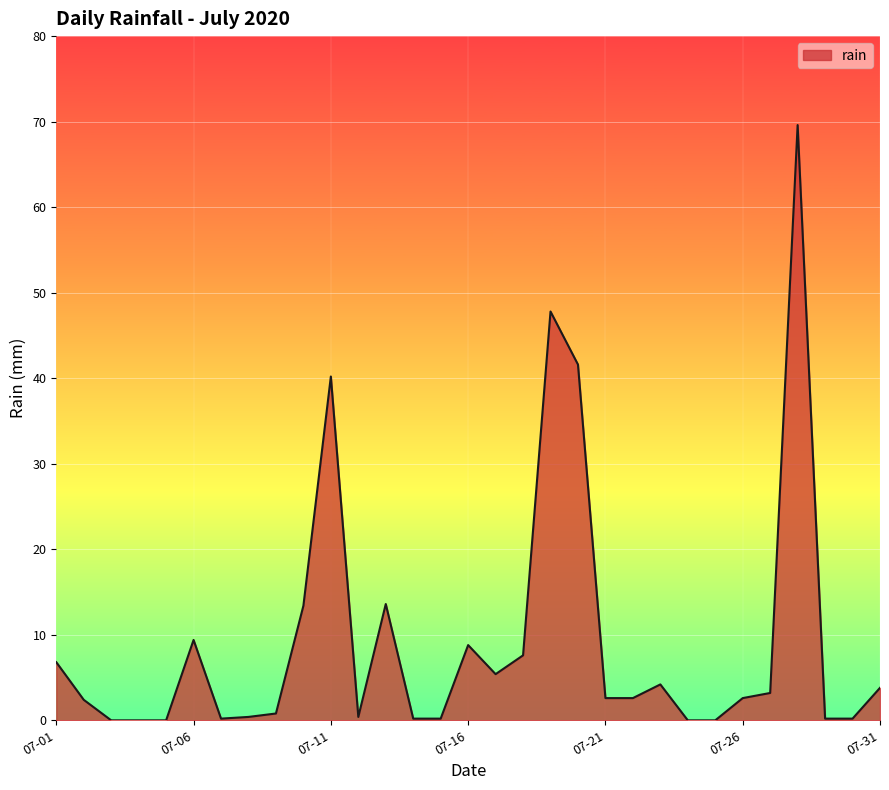

What is the average value?

9.3